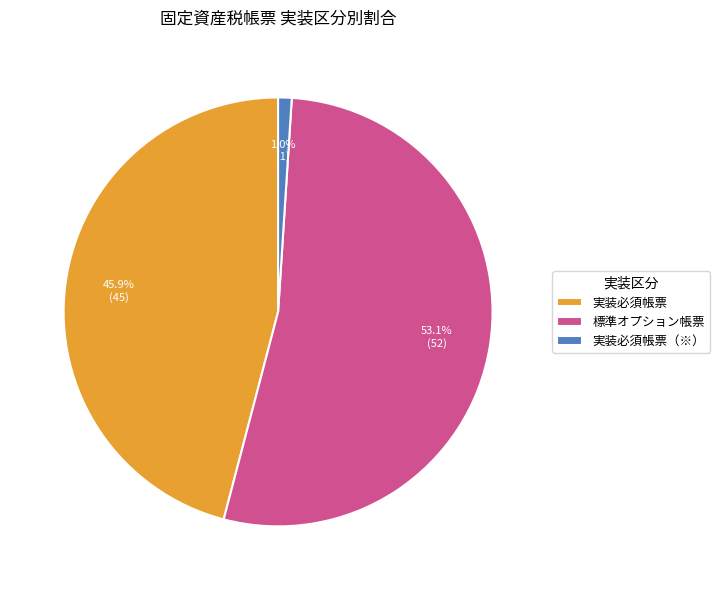

Between 実装必須帳票（※） and 実装必須帳票, which is larger?

実装必須帳票